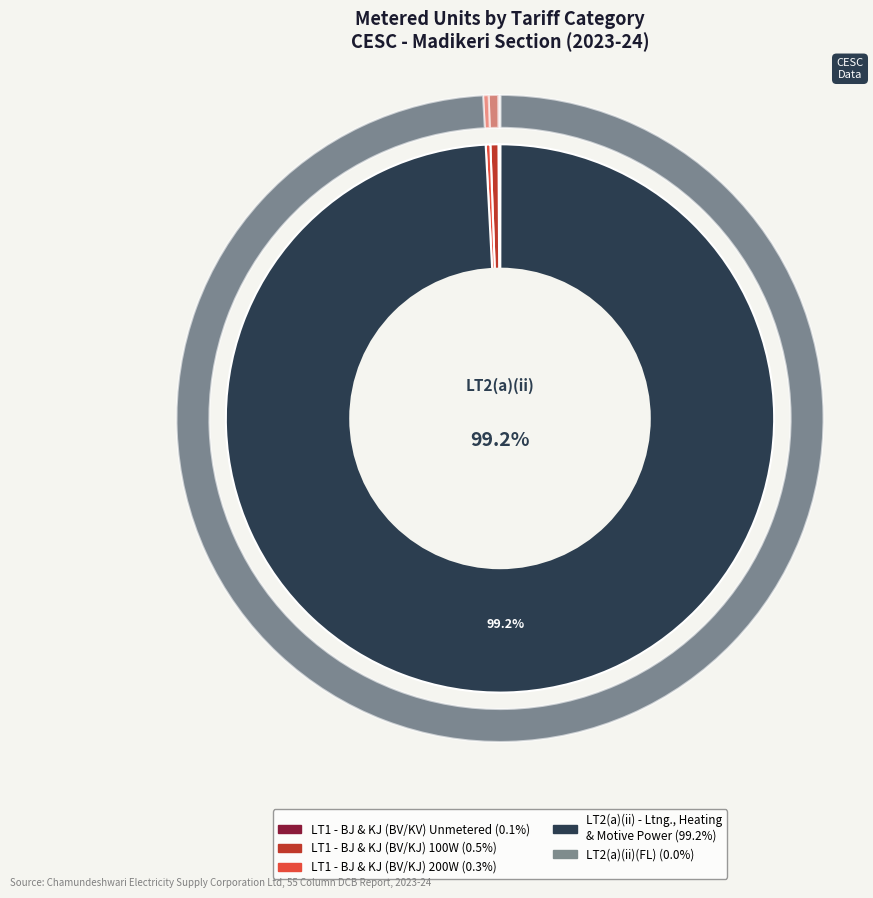

Count the number of slices in the pie.

9